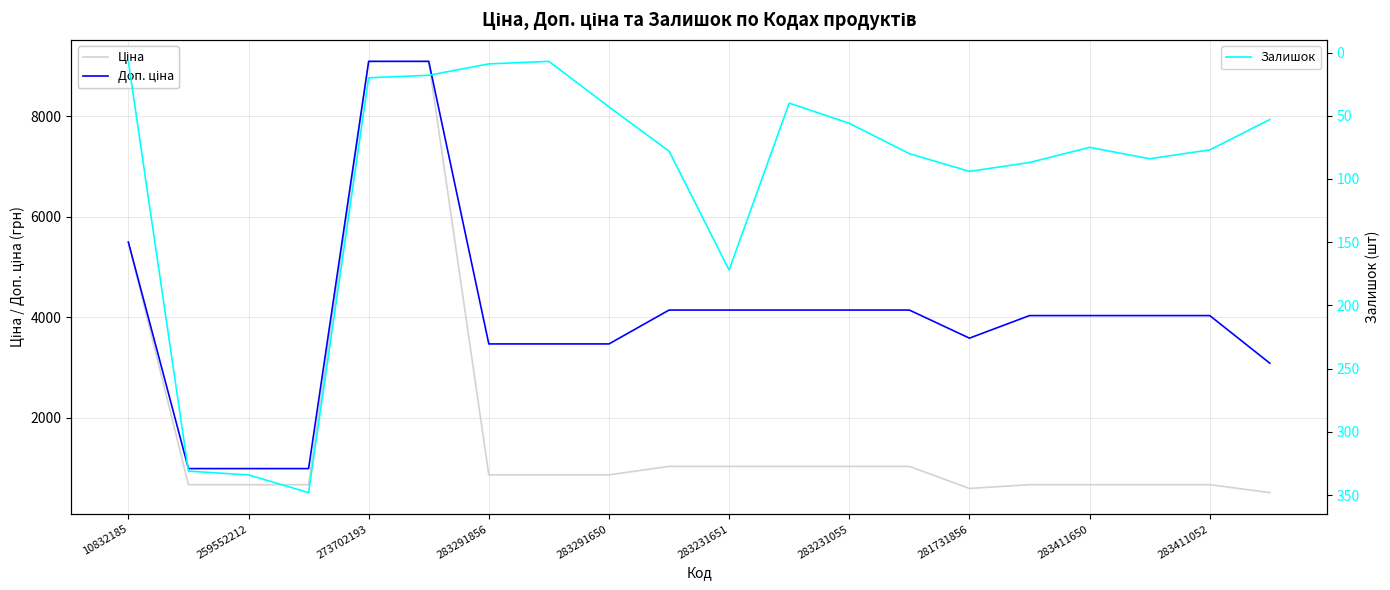

The value of Залишок at 15 is 87.0. True or false?

True